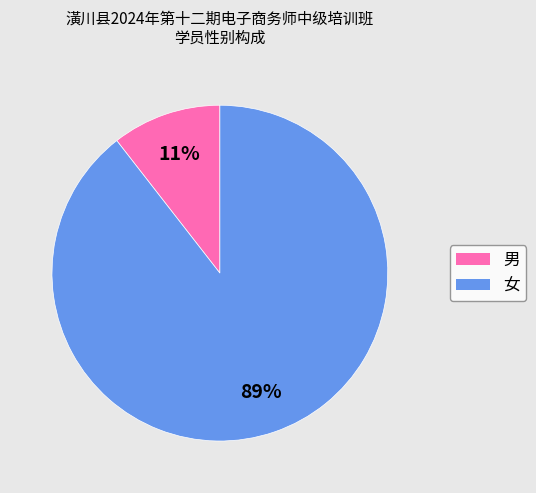

Rank the categories by value from highest to lowest.

女, 男